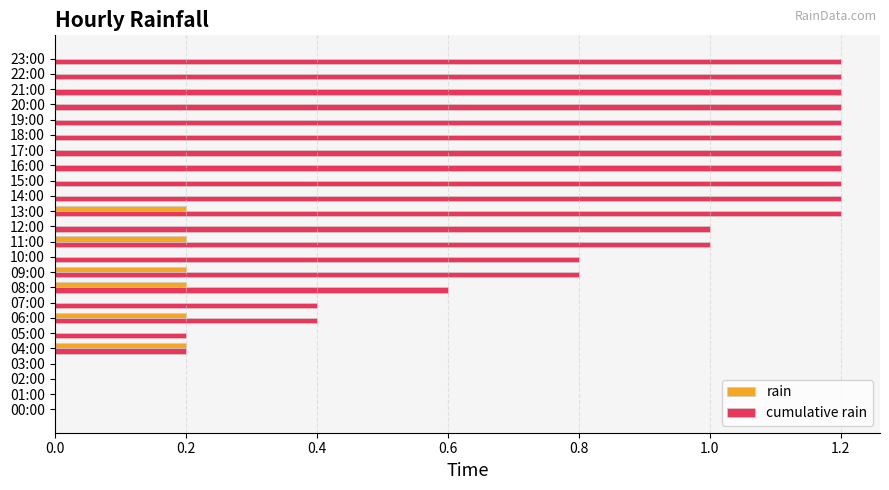

What is the sum of all rain values?

1.2